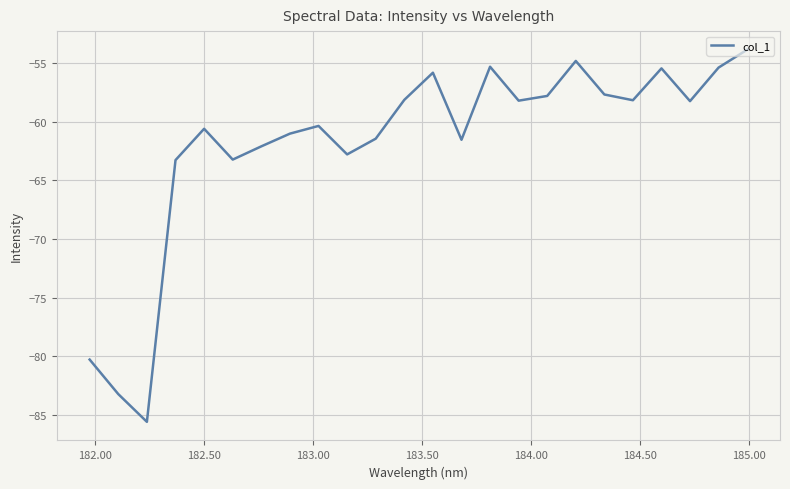

What is the difference between the maximum and minimum values?

31.7